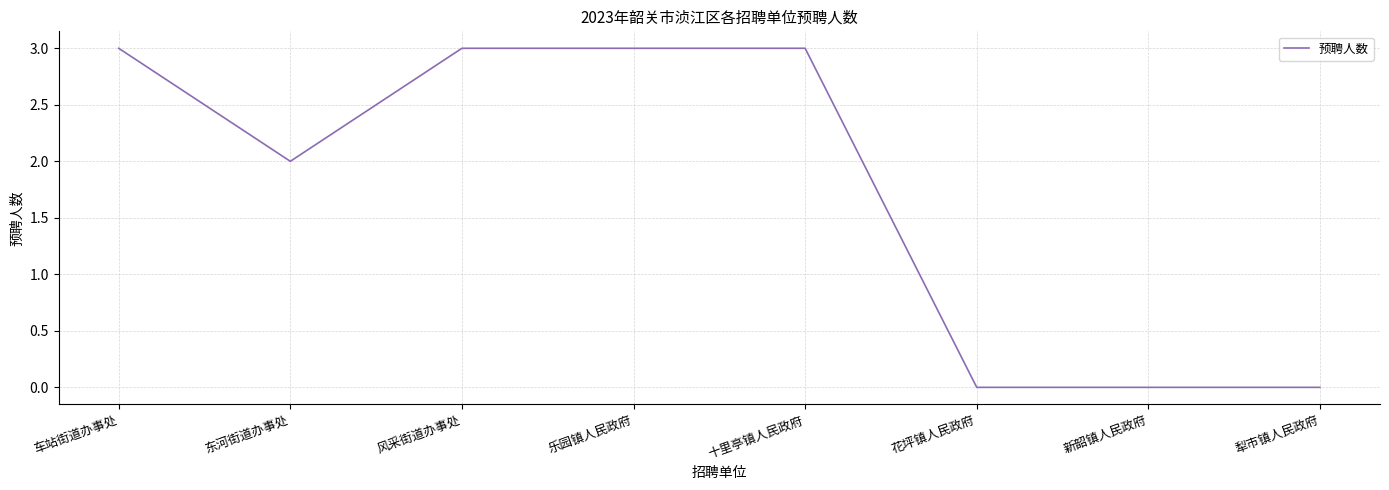

Where is the first local minimum?

东河街道办事处